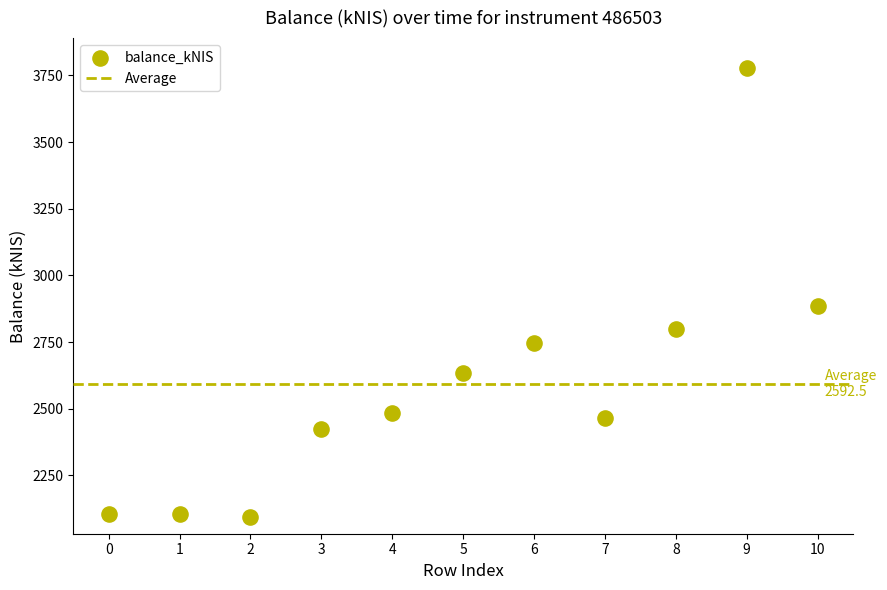

What Y value in the scatter plot is closest to 2935?

2883.8